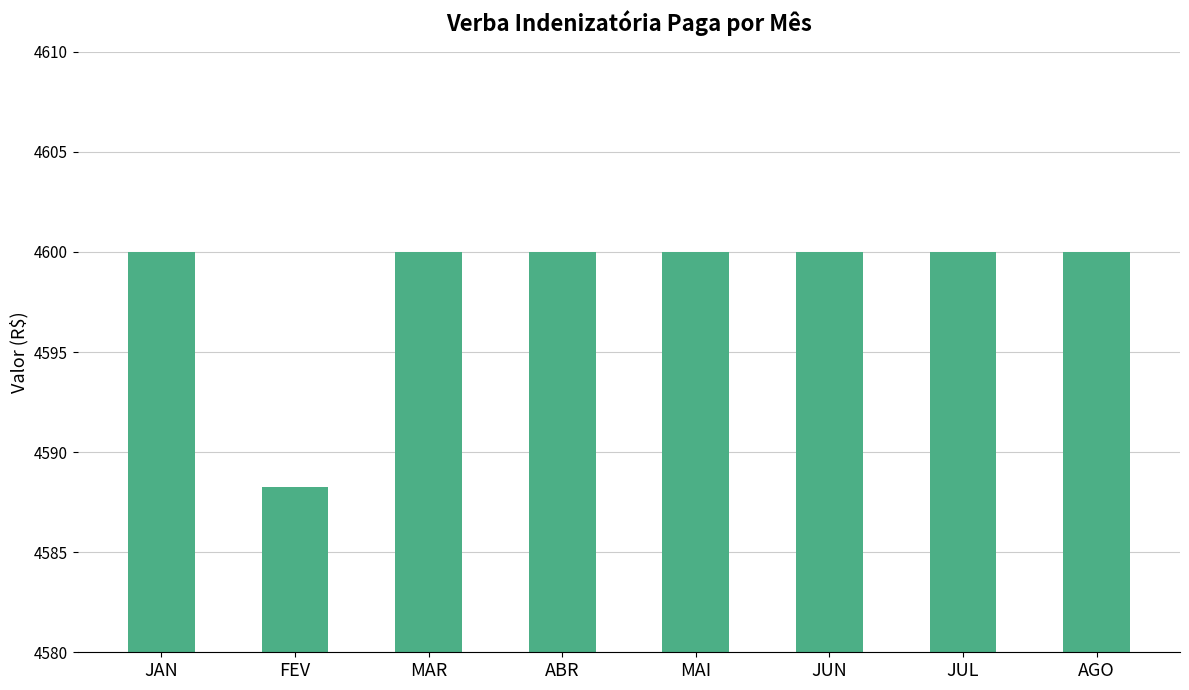

What is the smallest value displayed?

4588.3